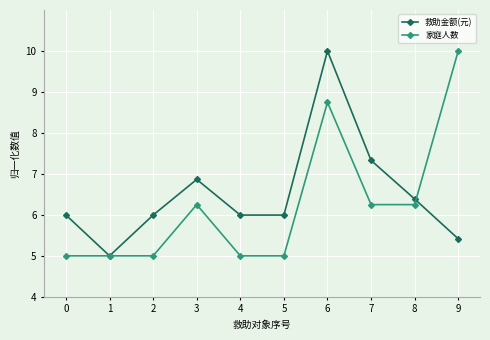

True or false: 救助金额(元) has a value of 7.3 at 7.

True